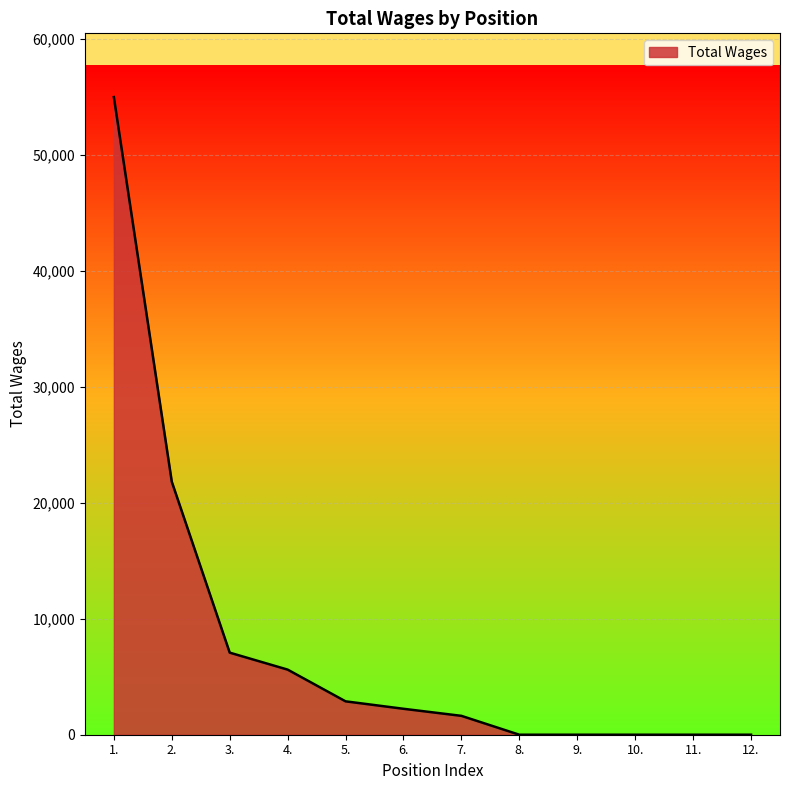

What is the change in value from 3. to 7.?

-5452